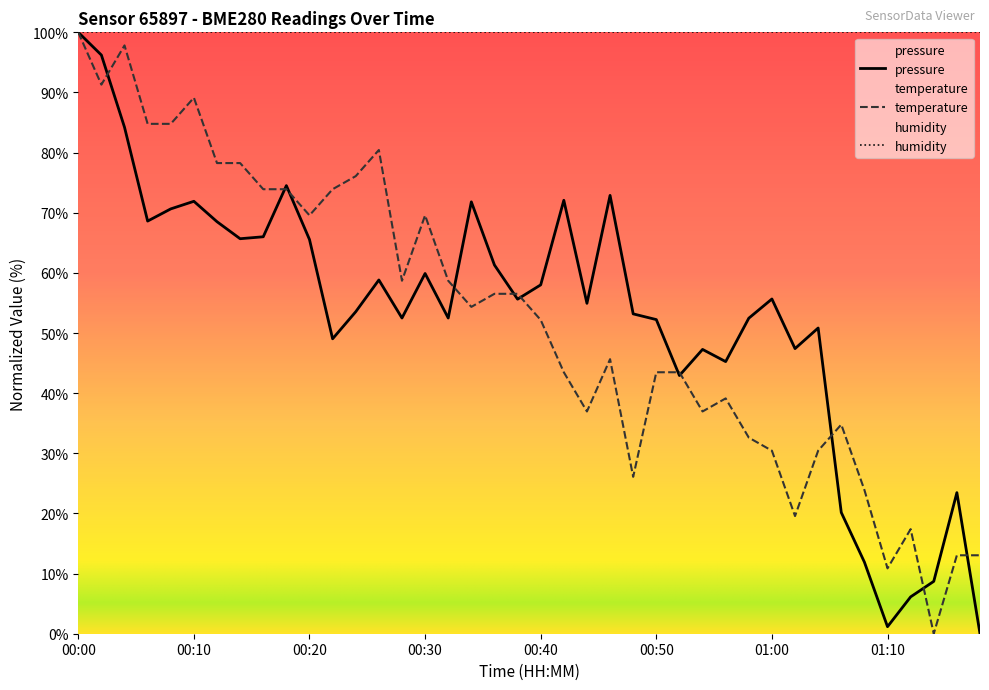

What is the label of the 25th point from the right?

00:30